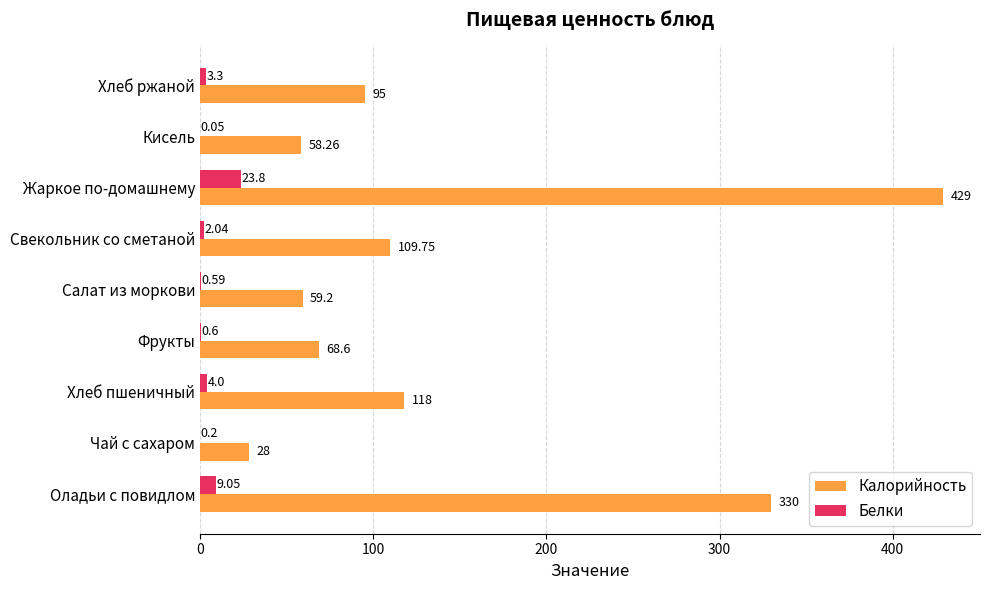

Where is Белки nearest to the value 11?

Оладьи с повидлом